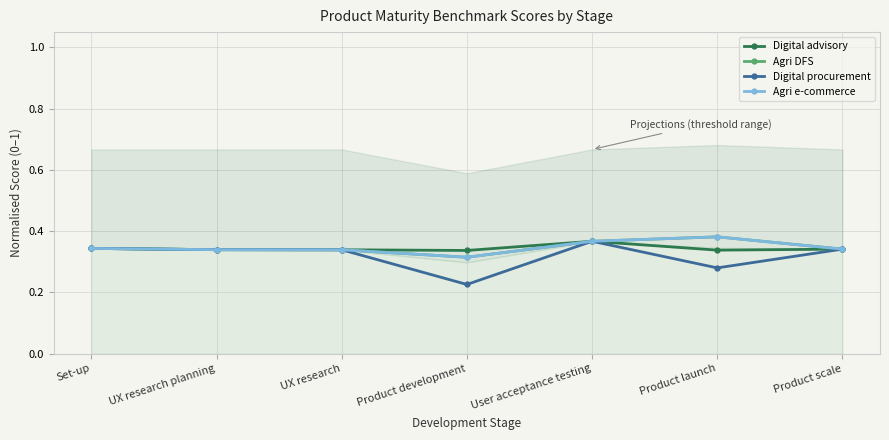

Count the Agri DFS values in the range 0 to 1.

7